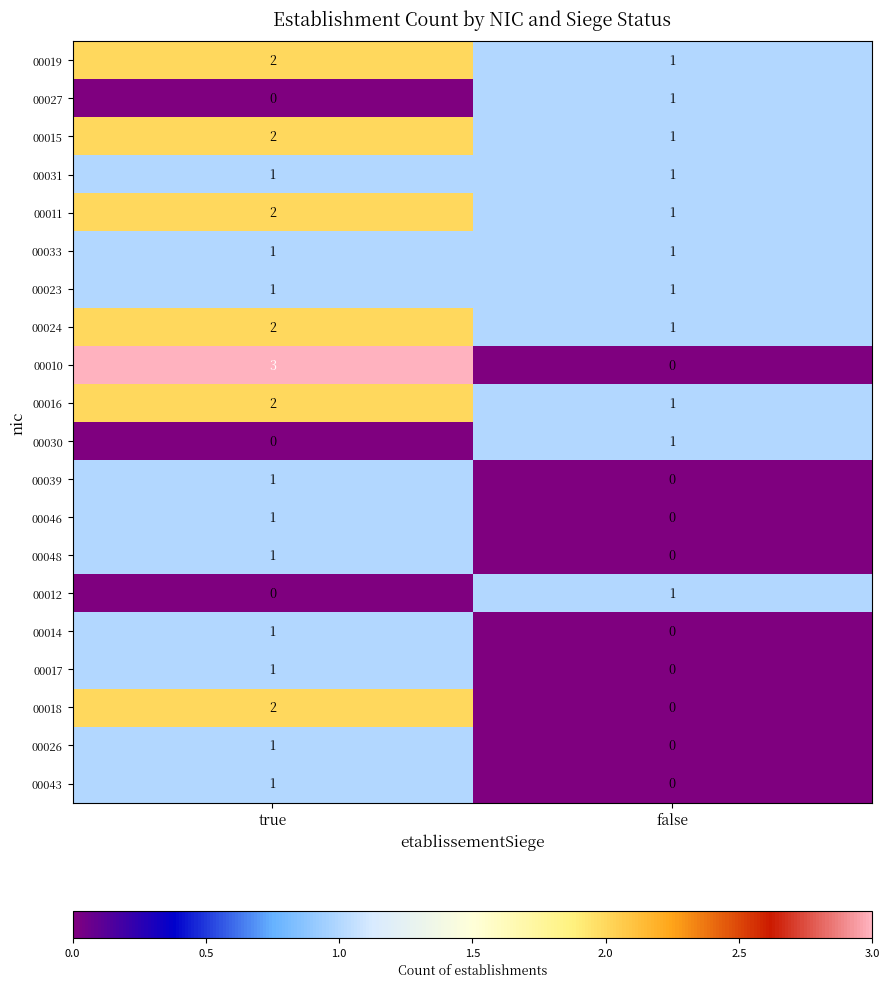

Count the number of categories in the chart.

2